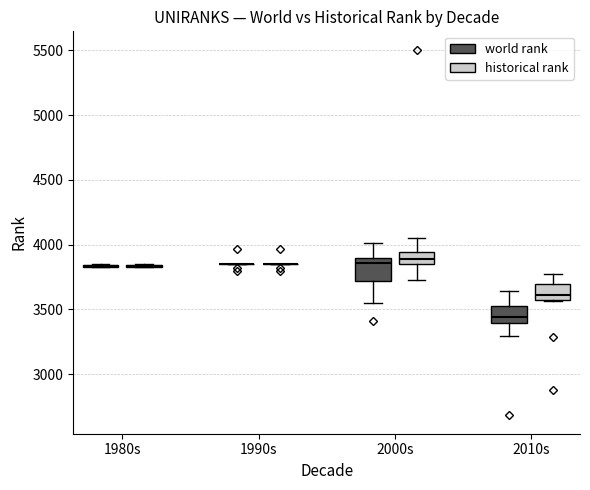

Reading left to right, read every box against the y-axis: the position of its median line, the range the box covers, and the ends of its whiskers. The values are not printed on the chart, so give them approximately, as read against the axis.

1980s (world rank): box collapsed to a line at 3850, whiskers 3850 to 3850
1980s (historical rank): box collapsed to a line at 3850, whiskers 3850 to 3850
1990s (world rank): box collapsed to a line at 3850, whiskers 3850 to 3850
1990s (historical rank): box collapsed to a line at 3850, whiskers 3850 to 3850
2000s (world rank): median 3850, box 3700 to 3900, whiskers 3550 to 4000
2000s (historical rank): median 3900, box 3850 to 3950, whiskers 3750 to 4050
2010s (world rank): median 3450, box 3400 to 3550, whiskers 3300 to 3650
2010s (historical rank): median 3600, box 3550 to 3700, whiskers 3550 to 3750